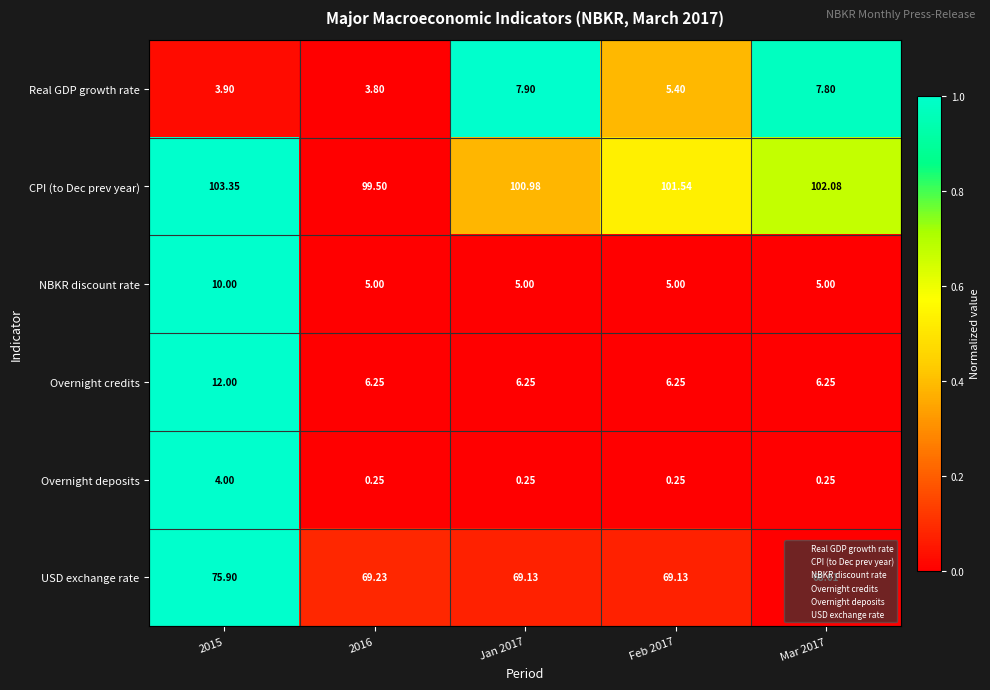

Between Jan 2017 and Feb 2017, which series saw the biggest shift?

Real GDP growth rate